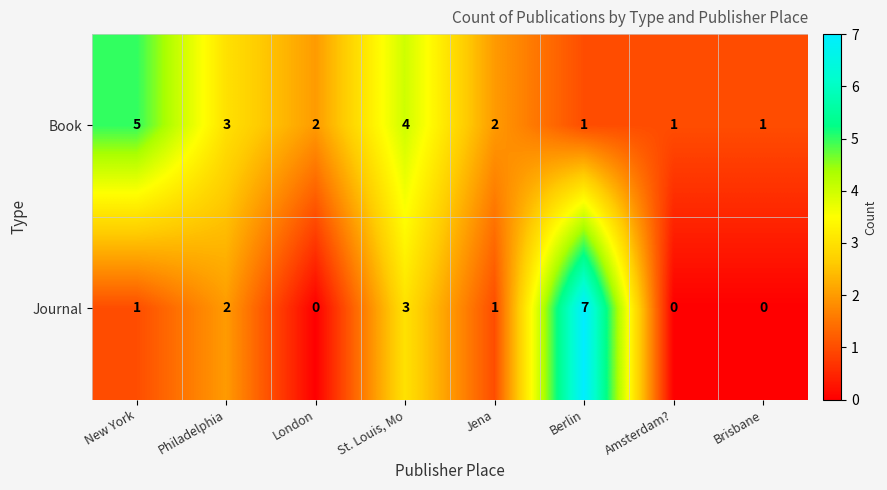

Rank the series at Jena from highest to lowest value.

Book, Journal